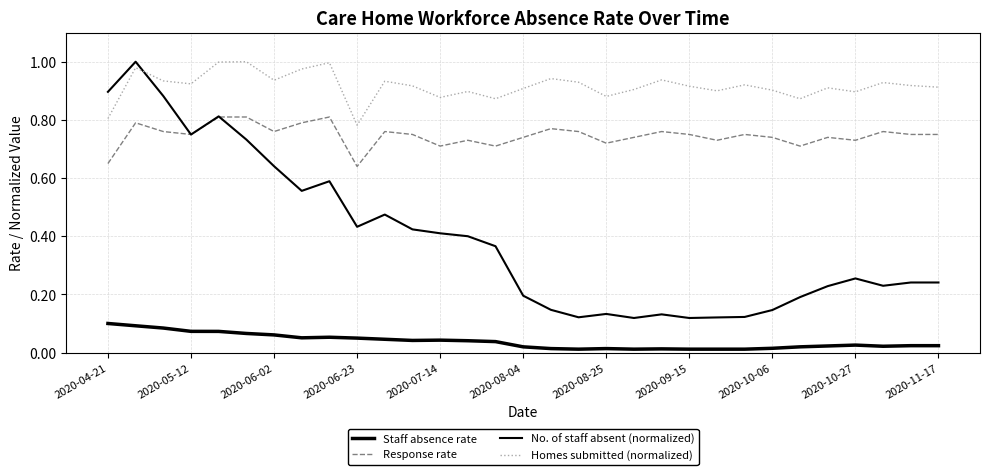

What is the highest value of the Staff absence rate series?

0.1